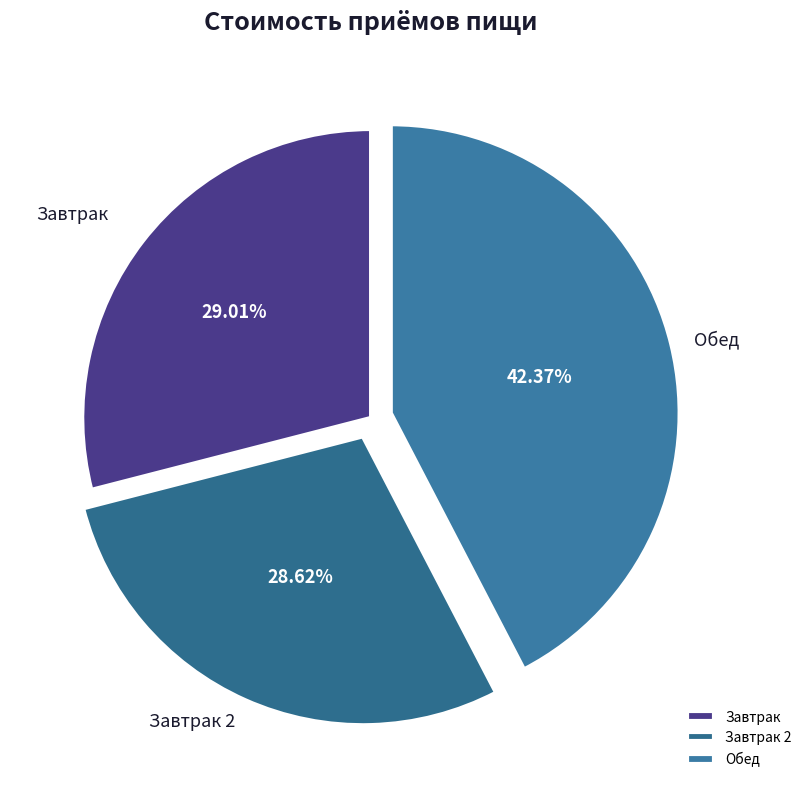

To the nearest percent, what portion does Завтрак represent?

29%